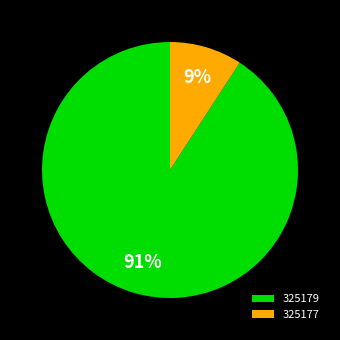

What is the largest slice in the pie chart?

325179